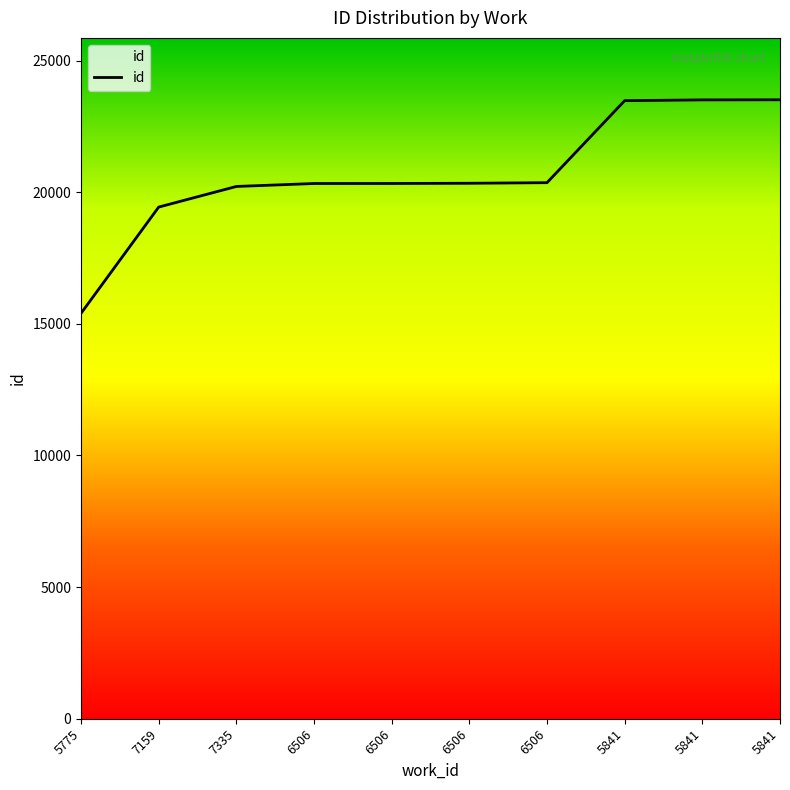

Read the value at 7335, to the nearest 10.

20220